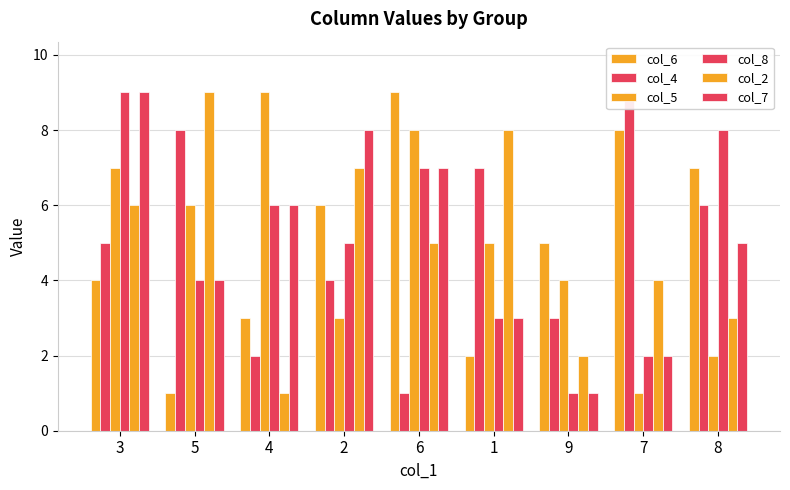

Reading left to right, what are all the values shown in this chart?

col_6: 4	1	3	6	9	2	5	8	7
col_4: 5	8	2	4	1	7	3	9	6
col_5: 7	6	9	3	8	5	4	1	2
col_8: 9	4	6	5	7	3	1	2	8
col_2: 6	9	1	7	5	8	2	4	3
col_7: 9	4	6	8	7	3	1	2	5